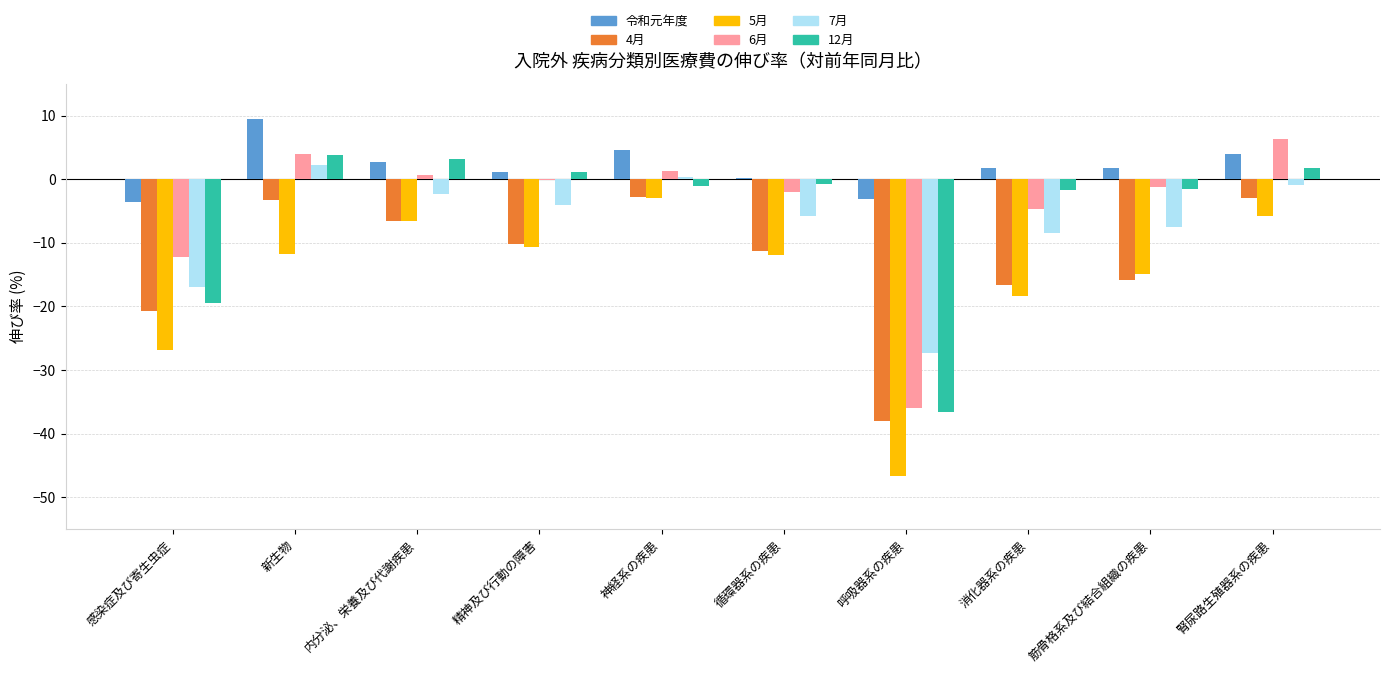

Which category has the highest value in the 12月 series?

新生物